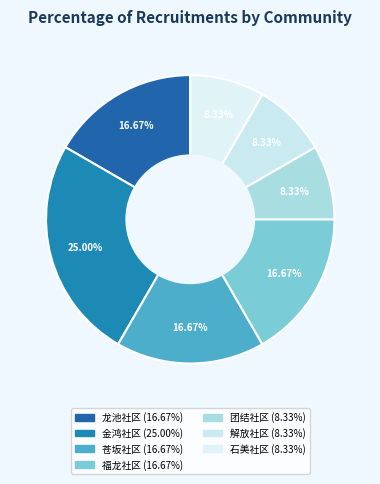

What is the smallest slice in the pie chart?

团结社区